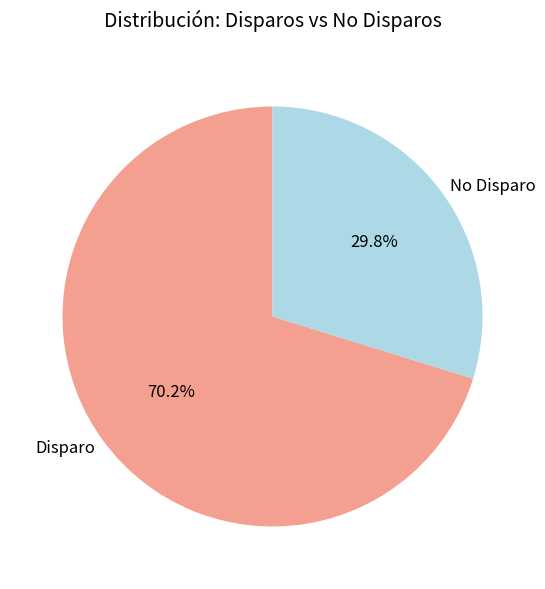

Which slice is the largest?

Disparo